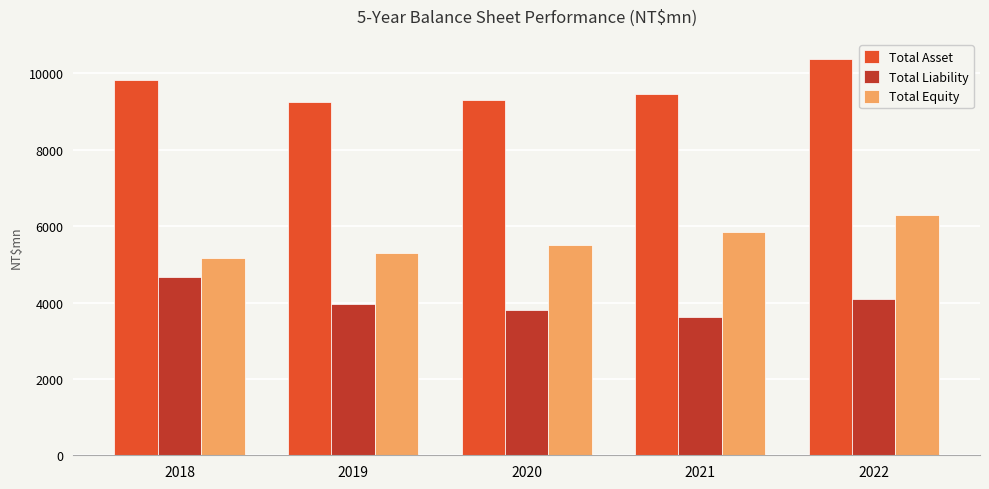

How many values in the Total Equity series are below 5511?

2